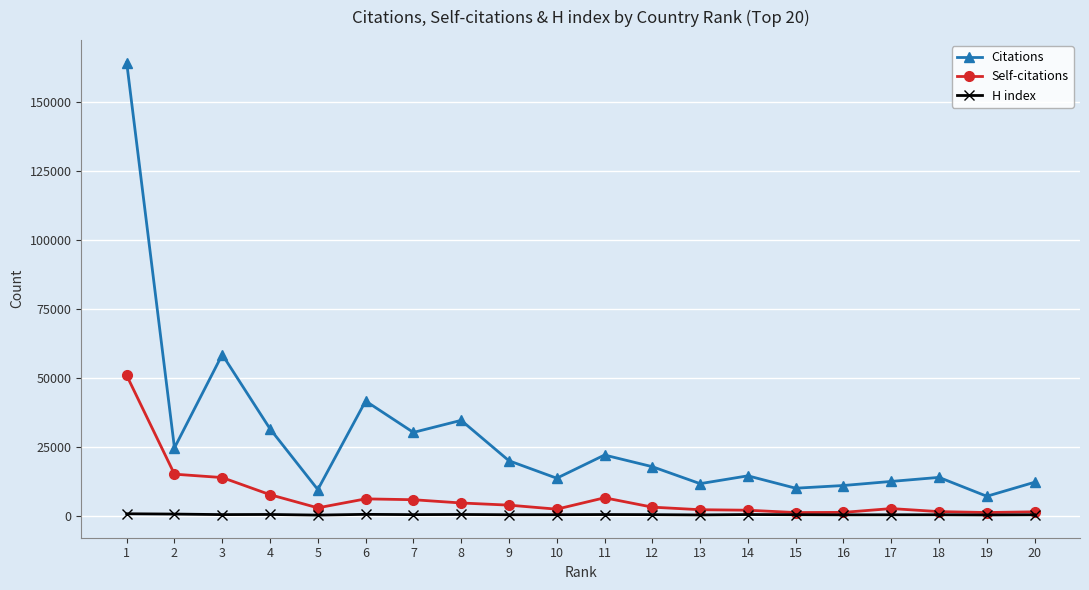

At which category is the sum across all series the highest?

1